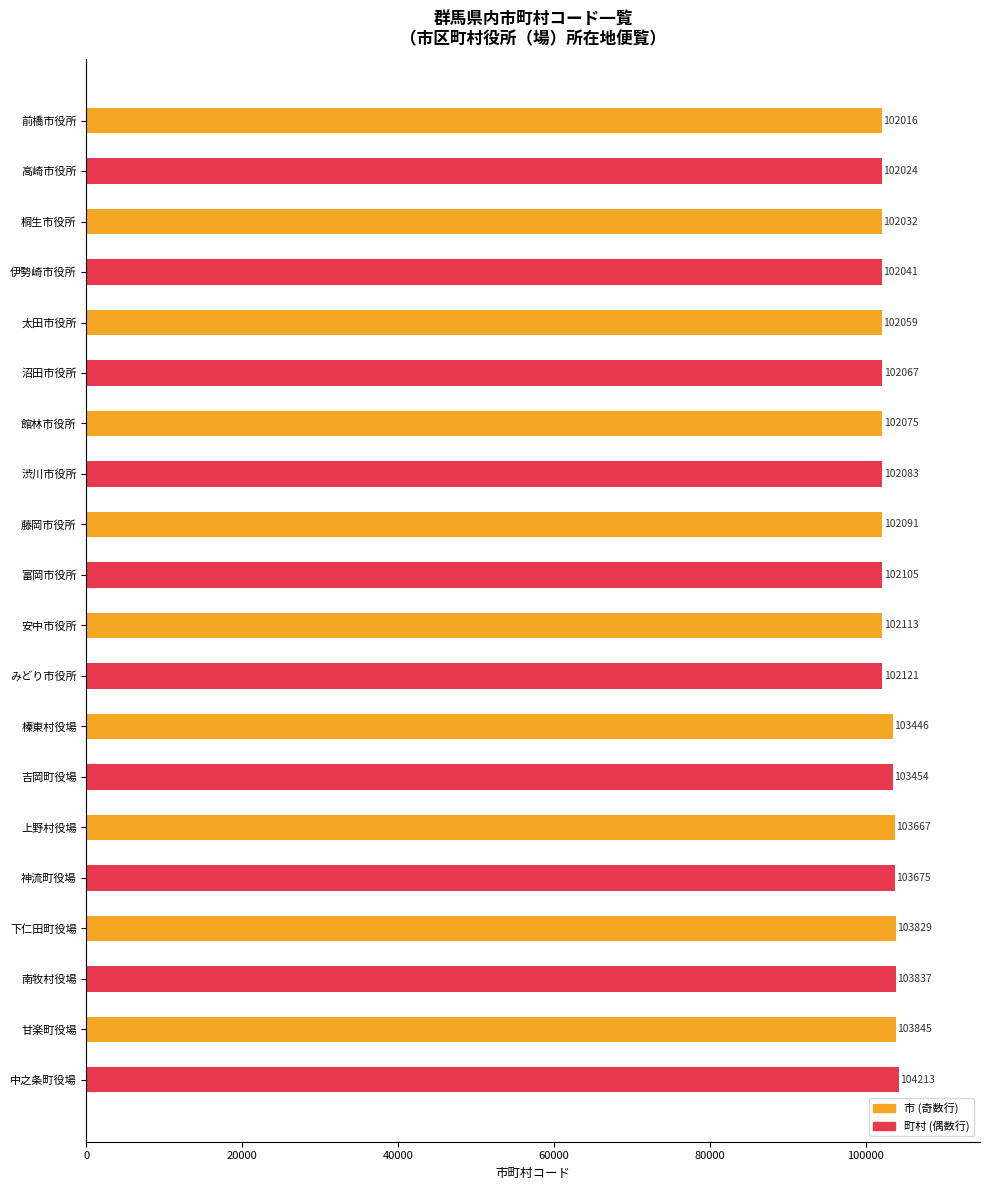

What is the label of the 4th bar from the top?

伊勢崎市役所